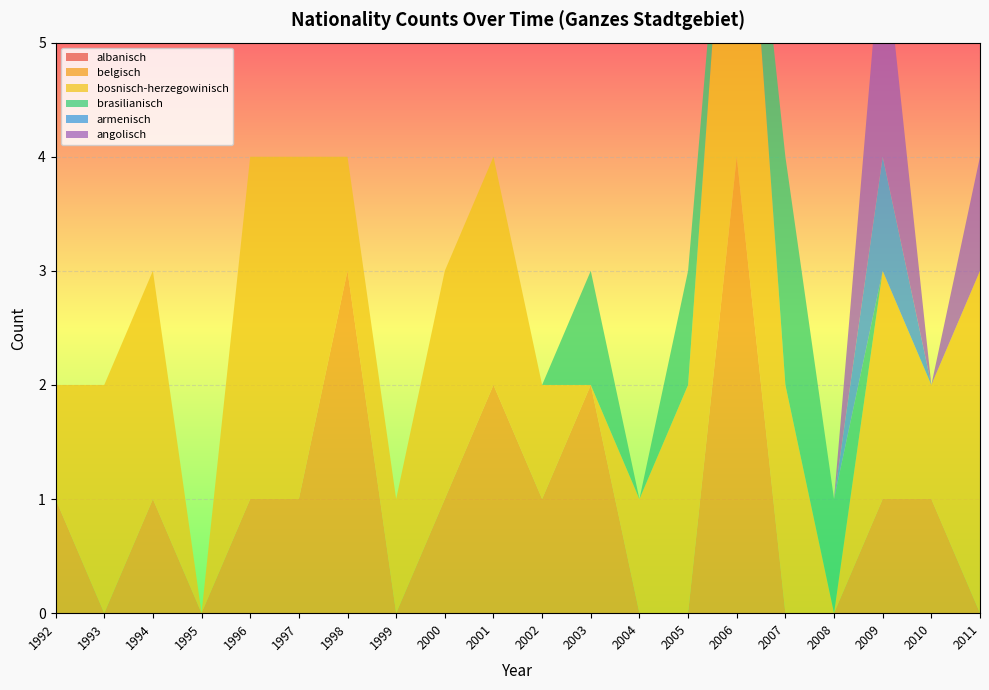

Reading left to right, list all the values displayed in this chart.

albanisch: 1992=0	1993=0	1994=0	1995=0	1996=0	1997=0	1998=0	1999=0	2000=0	2001=0	2002=0	2003=0	2004=0	2005=0	2006=0	2007=0	2008=0	2009=0	2010=0	2011=0
belgisch: 1992=1	1993=0	1994=1	1995=0	1996=1	1997=1	1998=3	1999=0	2000=1	2001=2	2002=1	2003=2	2004=0	2005=0	2006=4	2007=0	2008=0	2009=1	2010=1	2011=0
bosnisch-herzegowinisch: 1992=1	1993=2	1994=2	1995=0	1996=3	1997=3	1998=1	1999=1	2000=2	2001=2	2002=1	2003=0	2004=1	2005=2	2006=4	2007=2	2008=0	2009=2	2010=1	2011=3
brasilianisch: 1992=0	1993=0	1994=0	1995=0	1996=0	1997=0	1998=0	1999=0	2000=0	2001=0	2002=0	2003=1	2004=0	2005=1	2006=0	2007=2	2008=1	2009=0	2010=0	2011=0
armenisch: 1992=0	1993=0	1994=0	1995=0	1996=0	1997=0	1998=0	1999=0	2000=0	2001=0	2002=0	2003=0	2004=0	2005=0	2006=0	2007=0	2008=0	2009=1	2010=0	2011=0
angolisch: 1992=0	1993=0	1994=0	1995=0	1996=0	1997=0	1998=0	1999=0	2000=0	2001=0	2002=0	2003=0	2004=0	2005=0	2006=0	2007=0	2008=0	2009=2	2010=0	2011=1